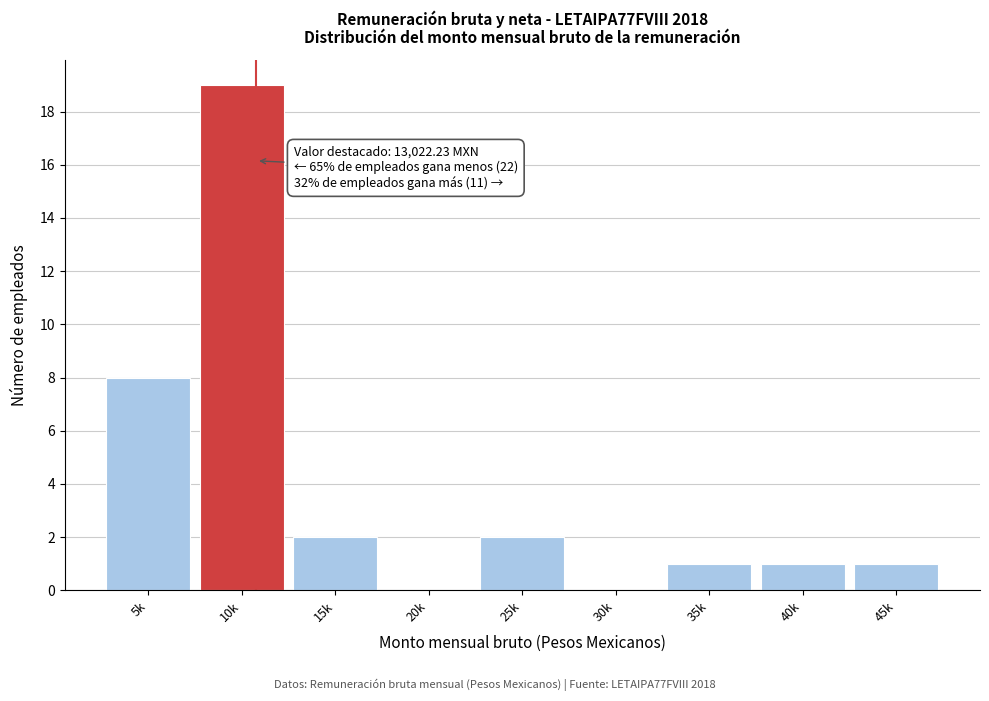

Reading left to right, extract all data points from this chart.

5k=8	10k=19	15k=2	20k=0	25k=2	30k=0	35k=1	40k=1	45k=1